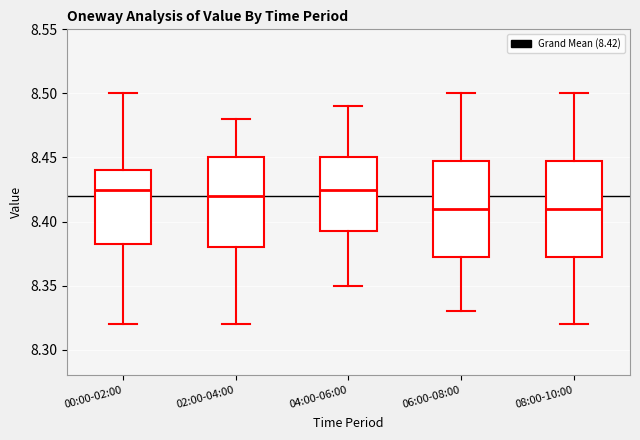

Reading left to right, transcribe this box plot: for each box, give where its median line is, the range the box spans, and where its two whiskers end, as read against the y-axis. The values are not printed on the chart, so give them approximately, as read against the axis.

00:00-02:00: median 8.425, box 8.385 to 8.440, whiskers 8.320 to 8.500
02:00-04:00: median 8.420, box 8.380 to 8.450, whiskers 8.320 to 8.480
04:00-06:00: median 8.425, box 8.395 to 8.450, whiskers 8.350 to 8.490
06:00-08:00: median 8.410, box 8.375 to 8.450, whiskers 8.330 to 8.500
08:00-10:00: median 8.410, box 8.375 to 8.450, whiskers 8.320 to 8.500